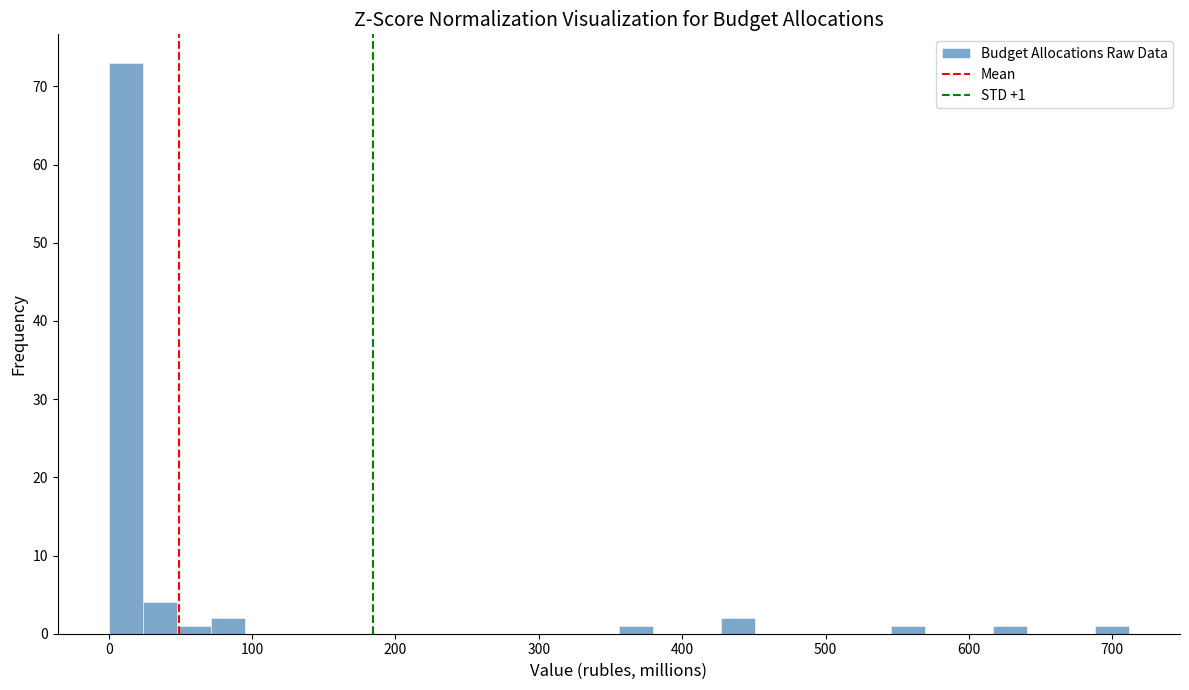

Read against the x-axis, roughly where is the centre of the tallest bar?

10